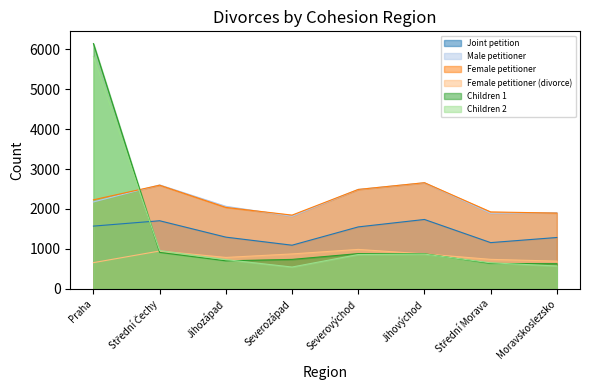

How many interior local valleys does the Male petitioner series have?

2